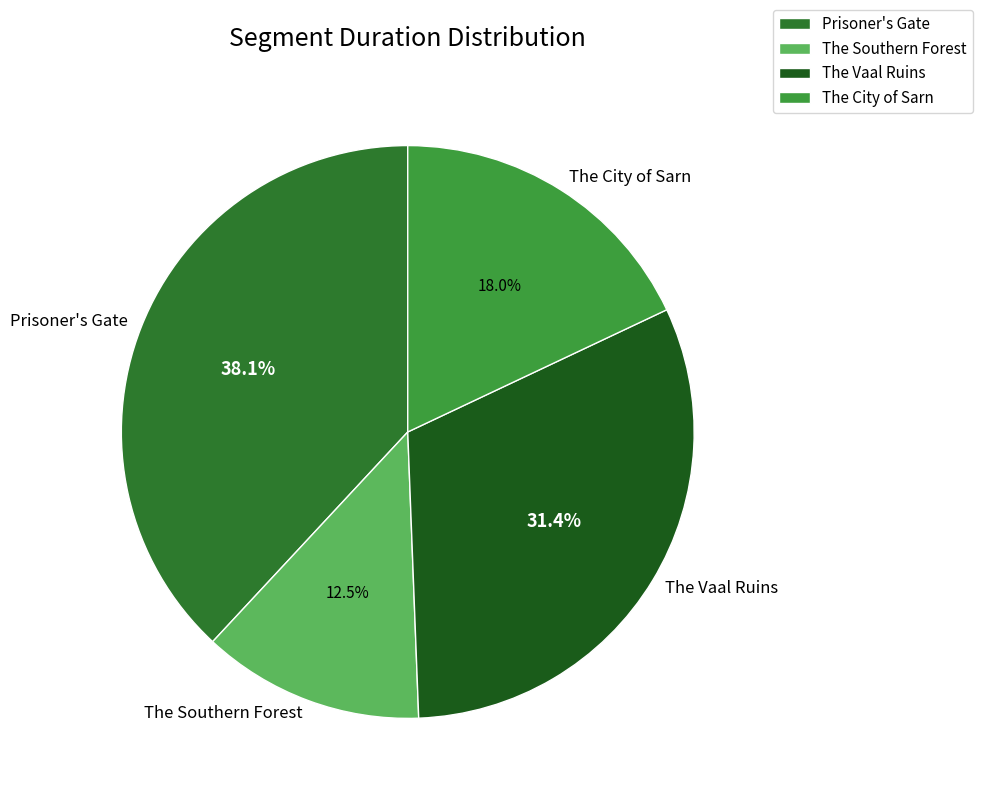

Count the number of slices in the pie.

4